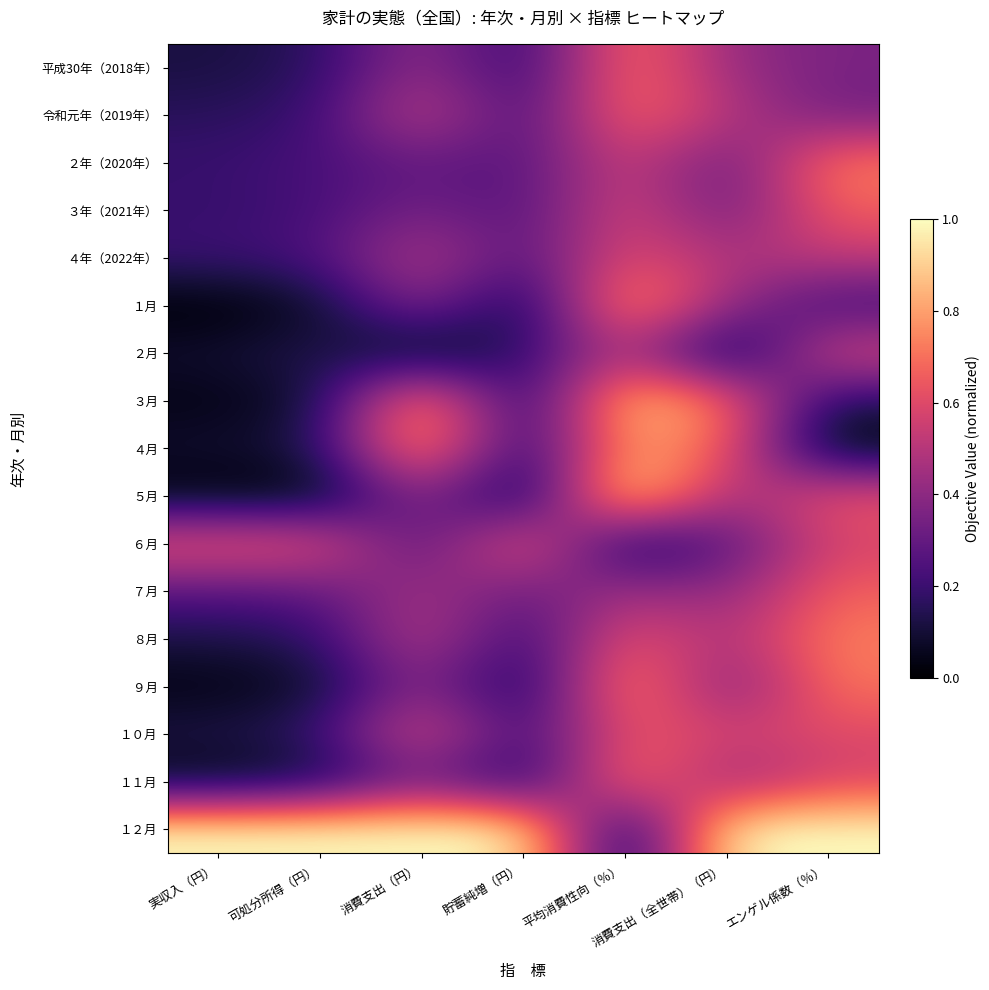

Reading right to left, what are all the values shown in this chart?

平成30年（2018年）: エンゲル係数（％）=0.4	消費支出（全世帯）（円）=0.4	平均消費性向（％）=0.7	貯蓄純増（円）=0.1	消費支出（円）=0.4	可処分所得（円）=0.2	実収入（円）=0.1
令和元年（2019年）: エンゲル係数（％）=0.3	消費支出（全世帯）（円）=0.5	平均消費性向（％）=0.7	貯蓄純増（円）=0.2	消費支出（円）=0.6	可処分所得（円）=0.2	実収入（円）=0.2
２年（2020年）: エンゲル係数（％）=0.7	消費支出（全世帯）（円）=0.3	平均消費性向（％）=0.6	貯蓄純増（円）=0.3	消費支出（円）=0.3	可処分所得（円）=0.2	実収入（円）=0.2
３年（2021年）: エンゲル係数（％）=0.7	消費支出（全世帯）（円）=0.3	平均消費性向（％）=0.6	貯蓄純増（円）=0.2	消費支出（円）=0.4	可処分所得（円）=0.2	実収入（円）=0.2
４年（2022年）: エンゲル係数（％）=0.5	消費支出（全世帯）（円）=0.5	平均消費性向（％）=0.6	貯蓄純増（円）=0.2	消費支出（円）=0.5	可処分所得（円）=0.2	実収入（円）=0.2
１月: エンゲル係数（％）=0.2	消費支出（全世帯）（円）=0.4	平均消費性向（％）=0.8	貯蓄純増（円）=0.0	消費支出（円）=0.4	可処分所得（円）=0.1	実収入（円）=0.0
２月: エンゲル係数（％）=0.6	消費支出（全世帯）（円）=0.0	平均消費性向（％）=0.5	貯蓄純増（円）=0.2	消費支出（円）=0.0	可処分所得（円）=0.2	実収入（円）=0.1
３月: エンゲル係数（％）=0.1	消費支出（全世帯）（円）=0.7	平均消費性向（％）=0.9	貯蓄純増（円）=0.1	消費支出（円）=0.9	可処分所得（円）=0.1	実収入（円）=0.0
４月: エンゲル係数（％）=0.0	消費支出（全世帯）（円）=0.7	平均消費性向（％）=0.8	貯蓄純増（円）=0.1	消費支出（円）=0.9	可処分所得（円）=0.1	実収入（円）=0.1
５月: エンゲル係数（％）=0.6	消費支出（全世帯）（円）=0.4	平均消費性向（％）=1.0	貯蓄純増（円）=0.0	消費支出（円）=0.4	可処分所得（円）=0.0	実収入（円）=0.0
６月: エンゲル係数（％）=0.6	消費支出（全世帯）（円）=0.3	平均消費性向（％）=0.1	貯蓄純増（円）=0.7	消費支出（円）=0.2	可処分所得（円）=0.6	実収入（円）=0.7
７月: エンゲル係数（％）=0.7	消費支出（全世帯）（円）=0.4	平均消費性向（％）=0.5	貯蓄純増（円）=0.3	消費支出（円）=0.5	可処分所得（円）=0.3	実収入（円）=0.3
８月: エンゲル係数（％）=0.7	消費支出（全世帯）（円）=0.5	平均消費性向（％）=0.7	貯蓄純増（円）=0.2	消費支出（円）=0.5	可処分所得（円）=0.2	実収入（円）=0.1
９月: エンゲル係数（％）=0.7	消費支出（全世帯）（円）=0.3	平均消費性向（％）=0.8	貯蓄純増（円）=0.1	消費支出（円）=0.4	可処分所得（円）=0.1	実収入（円）=0.0
１０月: エンゲル係数（％）=0.6	消費支出（全世帯）（円）=0.6	平均消費性向（％）=0.7	貯蓄純増（円）=0.2	消費支出（円）=0.6	可処分所得（円）=0.2	実収入（円）=0.1
１１月: エンゲル係数（％）=0.6	消費支出（全世帯）（円）=0.4	平均消費性向（％）=0.8	貯蓄純増（円）=0.1	消費支出（円）=0.3	可処分所得（円）=0.1	実収入（円）=0.0
１２月: エンゲル係数（％）=1.0	消費支出（全世帯）（円）=1.0	平均消費性向（％）=0.0	貯蓄純増（円）=1.0	消費支出（円）=1.0	可処分所得（円）=1.0	実収入（円）=1.0